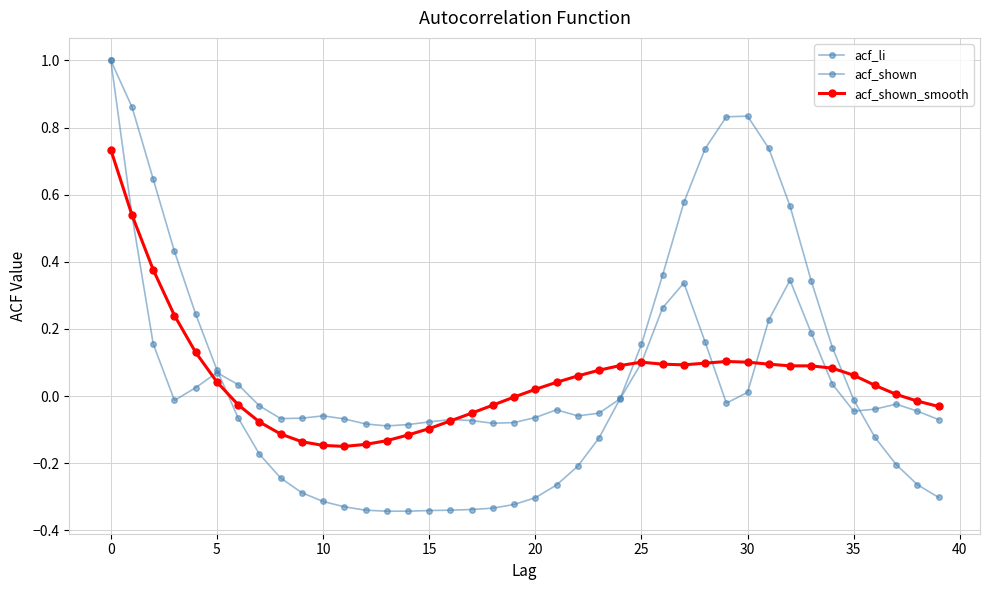

How many intersections are there between acf_li and acf_shown?

3